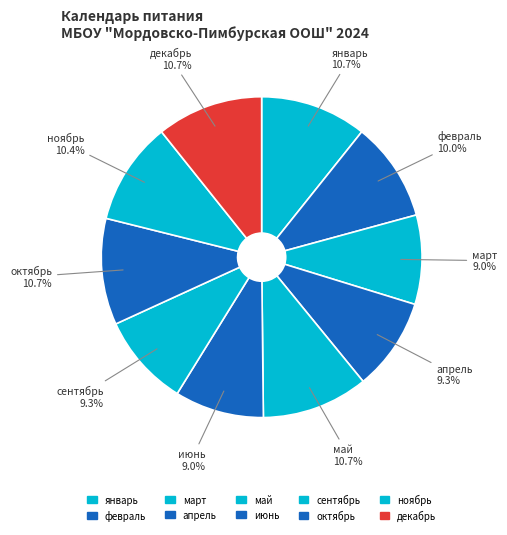

Is there a majority slice in this chart?

No